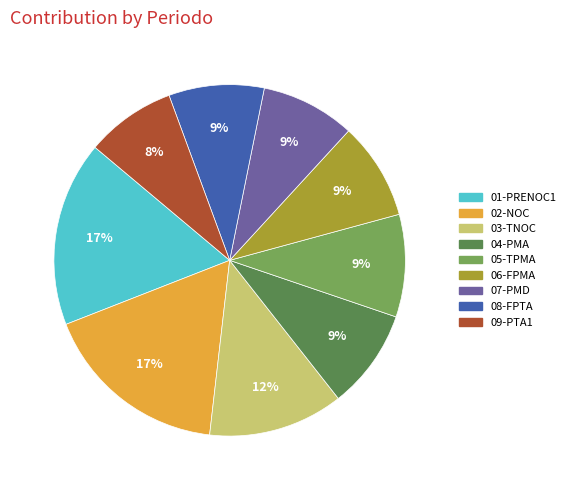

To the nearest percent, what is the difference between the largest and smallest slice percentages?

9%